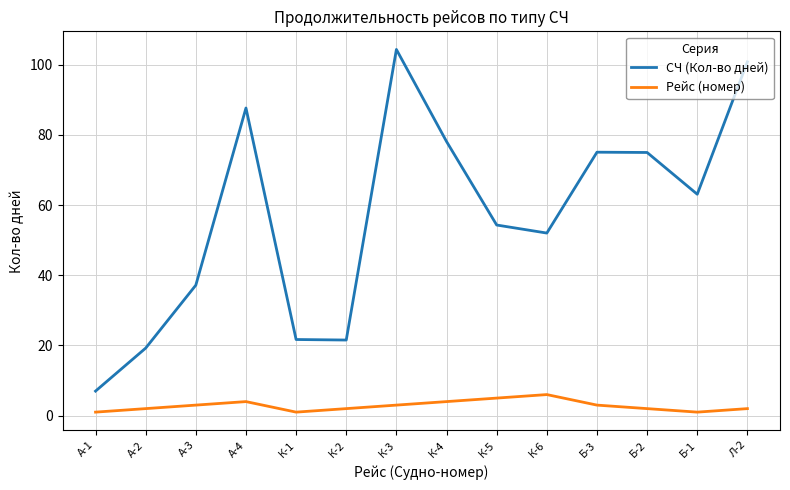

What is the sum of all СЧ (Кол-во дней) values?

797.0